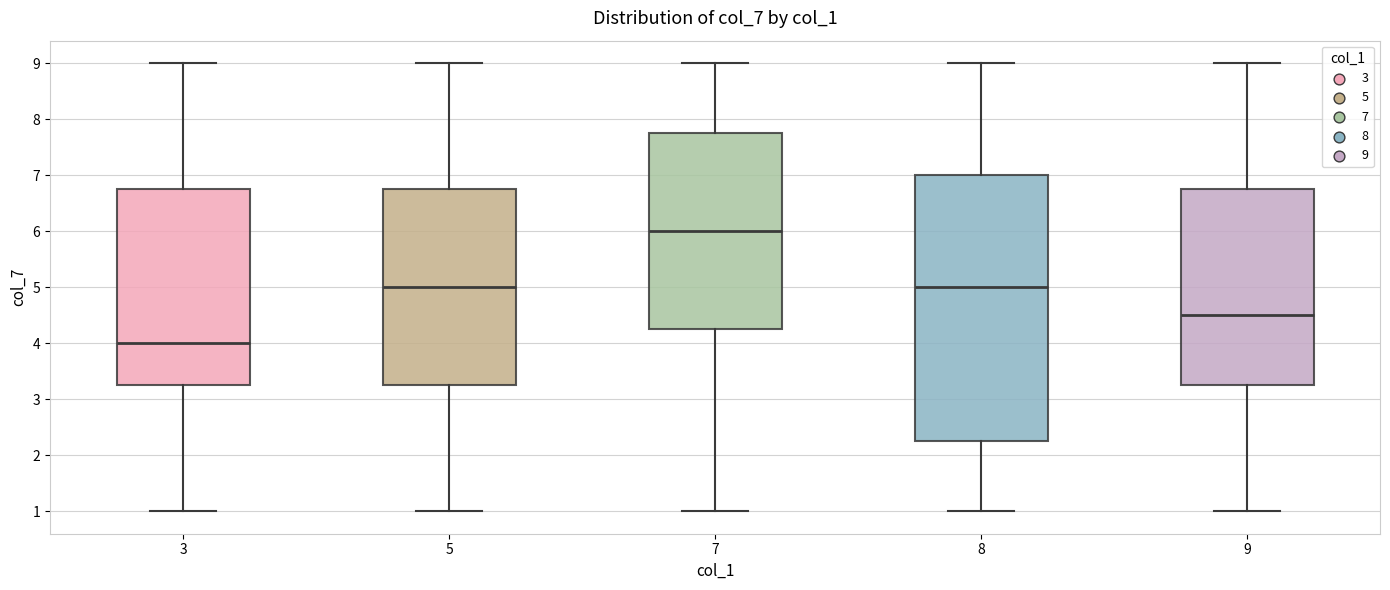

Which box has the lowest median line?

3